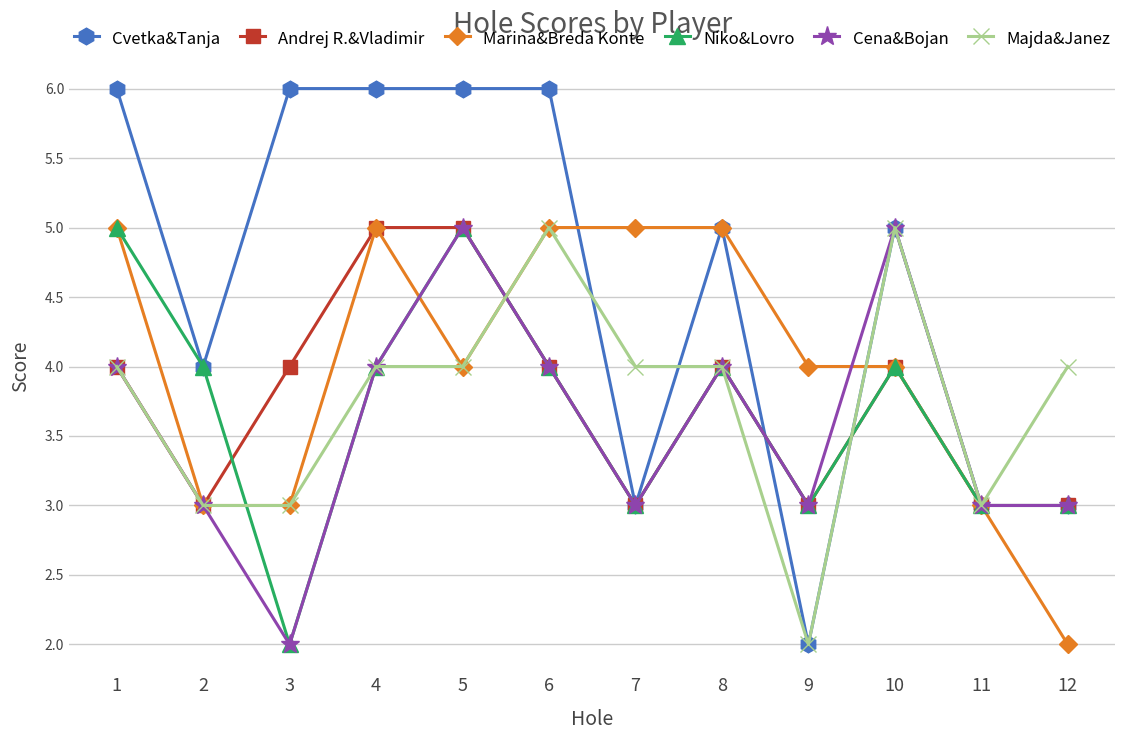

How many Majda&Janez values are between 3 and 4?

9